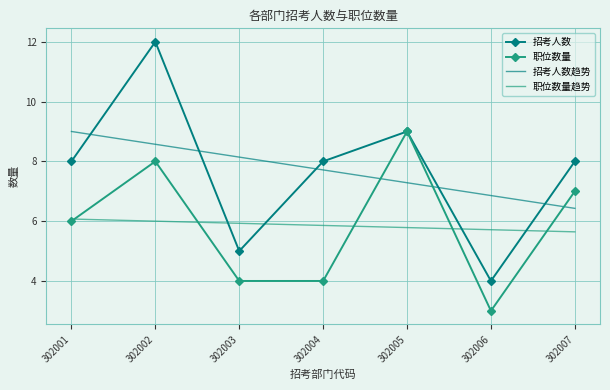

Reading left to right, list all the values displayed in this chart.

招考人数: 8.0	12.0	5.0	8.0	9.0	4.0	8.0
职位数量: 6.0	8.0	4.0	4.0	9.0	3.0	7.0
招考人数趋势: 9.0	8.6	8.1	7.7	7.3	6.9	6.4
职位数量趋势: 6.1	6.0	5.9	5.9	5.8	5.7	5.6